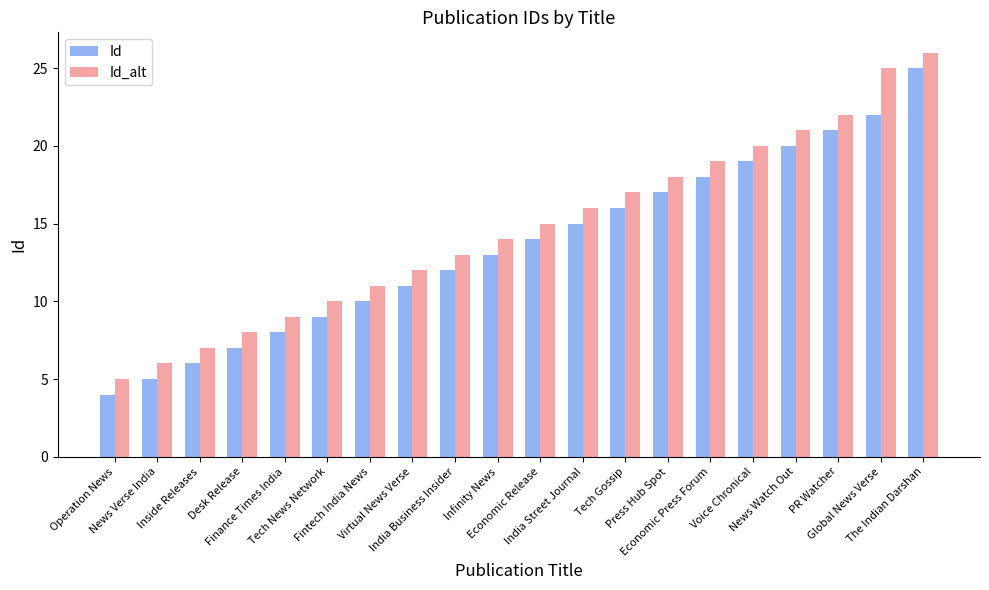

What is the difference between the maximum and minimum values in the Id series?

21